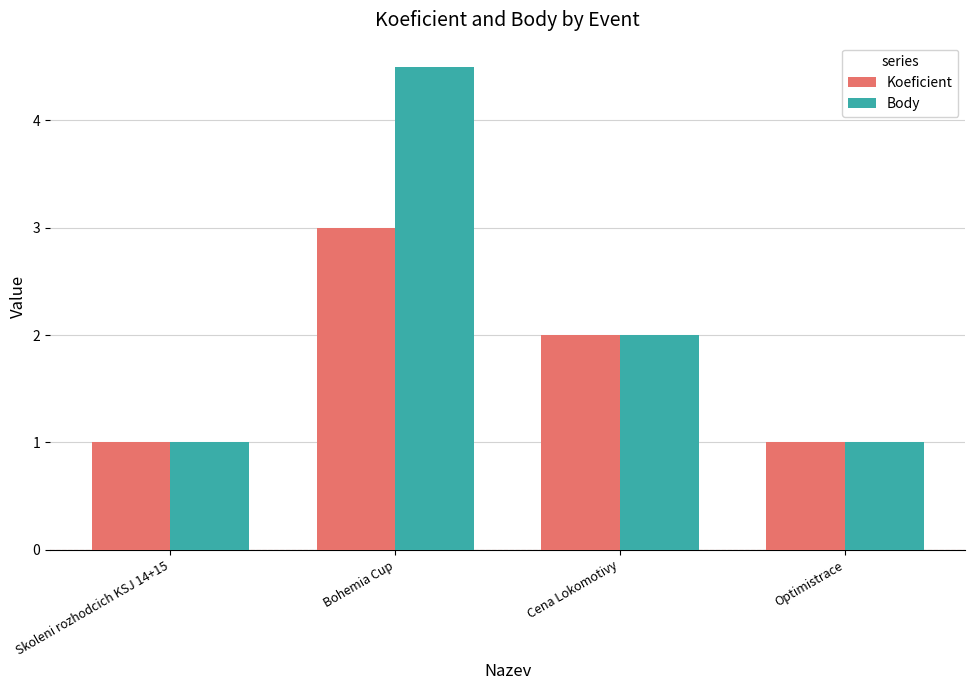

Rank the series by their maximum value, from highest to lowest.

Body, Koeficient